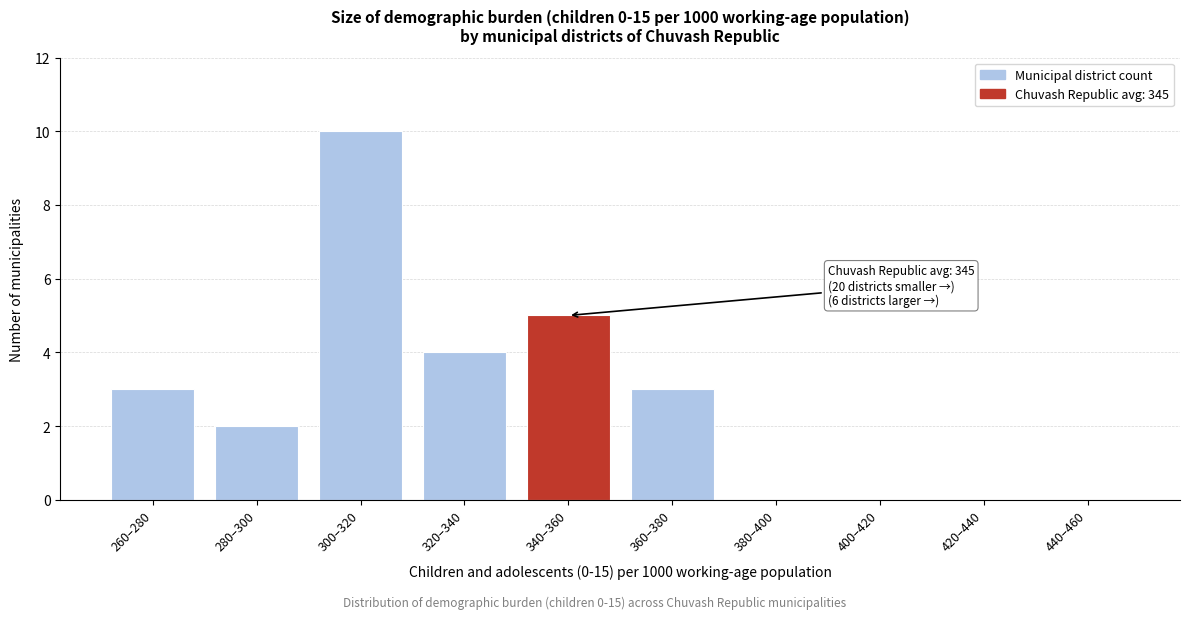

Reading right to left, transcribe all the data shown in this chart.

440–460=0	420–440=0	400–420=0	380–400=0	360–380=3	340–360=5	320–340=4	300–320=10	280–300=2	260–280=3